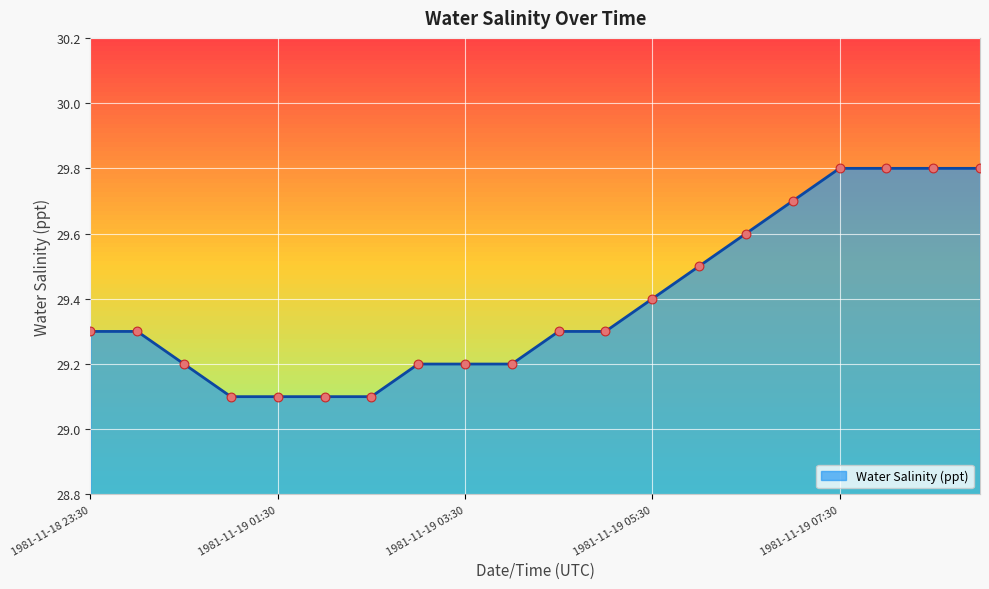

What is the difference between the maximum and minimum values?

0.7